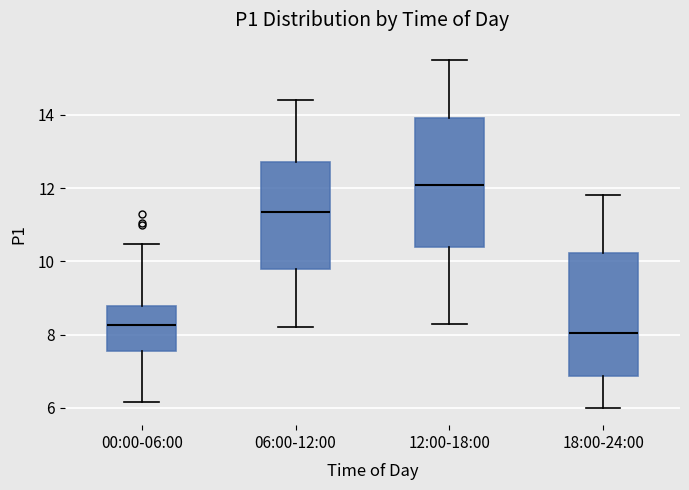

Where does the lower whisker of the box for 18:00-24:00 end on the y-axis? The values are not printed on the chart, so give them approximately, as read against the axis.

6.0